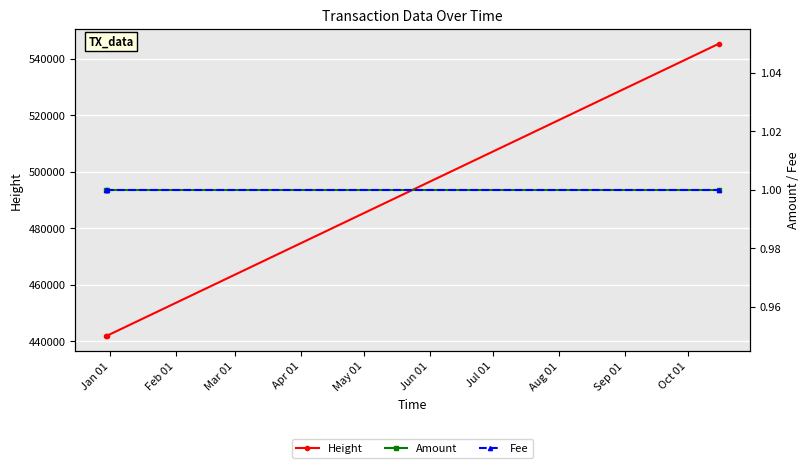

What is the highest value of the Height series?

545323